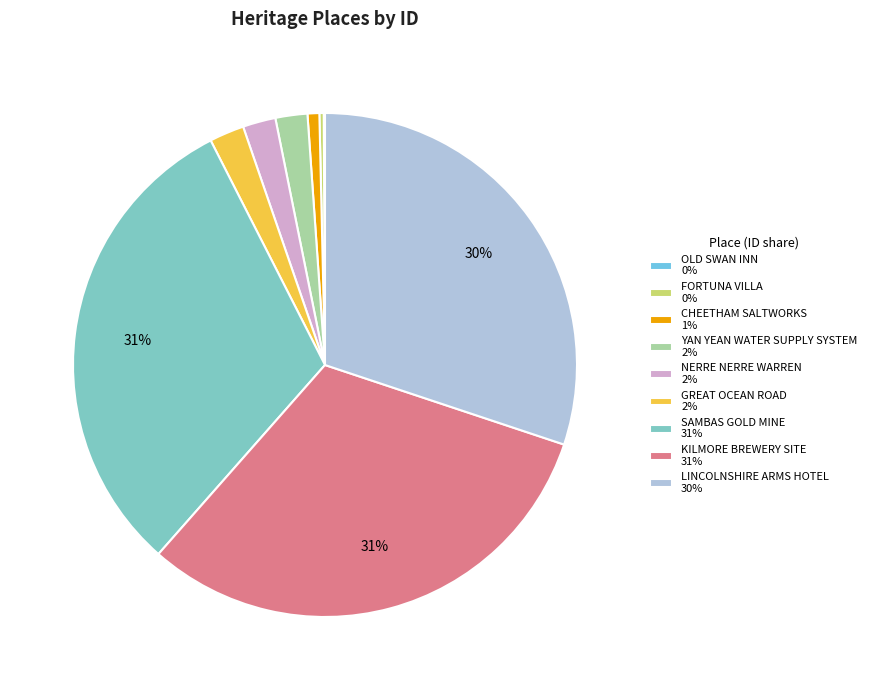

Which category has the smallest portion of the pie?

OLD SWAN INN